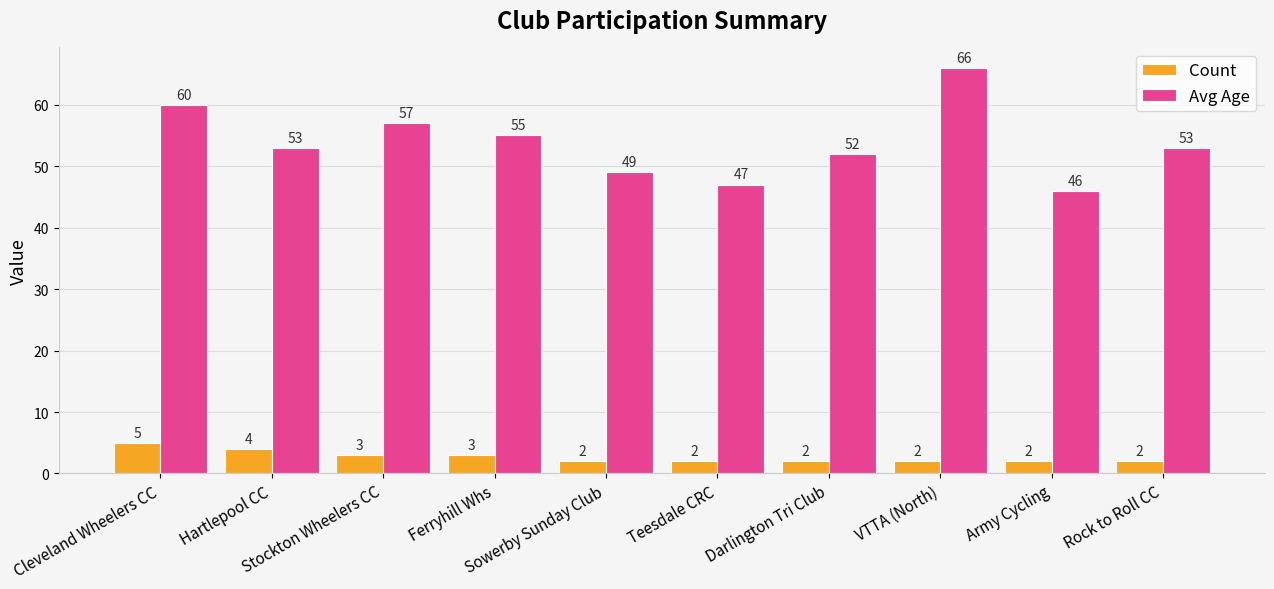

What is the maximum value shown in the chart?

66